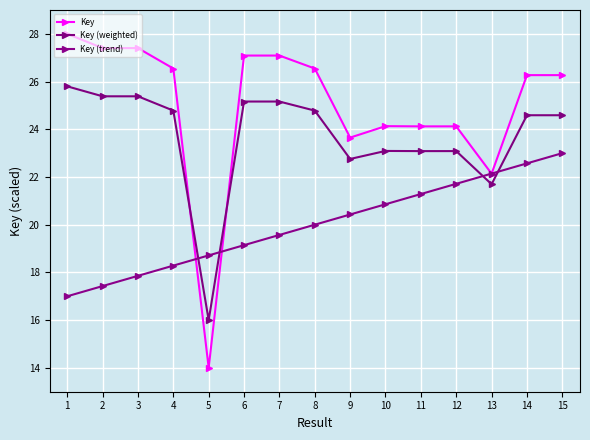

What is the smallest value displayed?

14.0